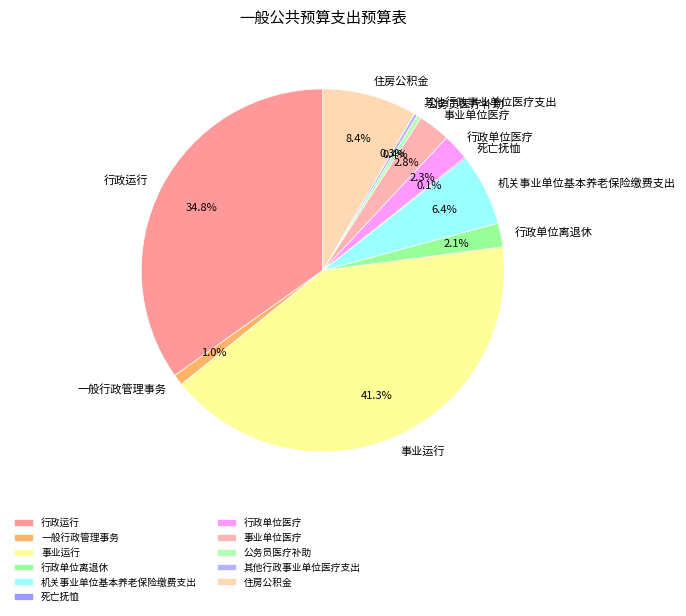

The 事业运行 slice represents 47% of the pie. True or false?

False